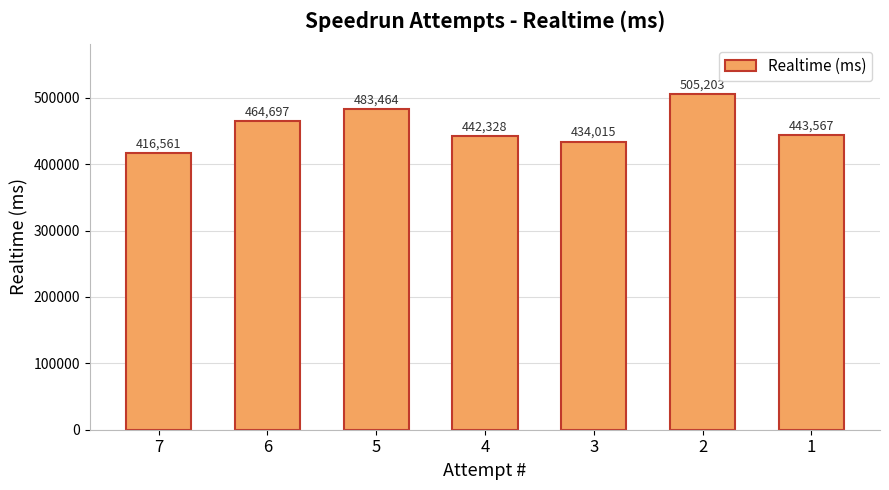

Reading left to right, list all the values displayed in this chart.

416561	464697	483464	442328	434015	505203	443567